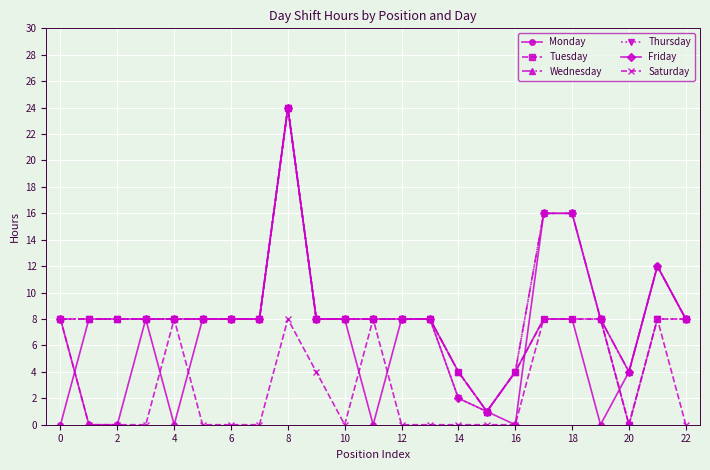

What is the maximum value shown in the chart?

24